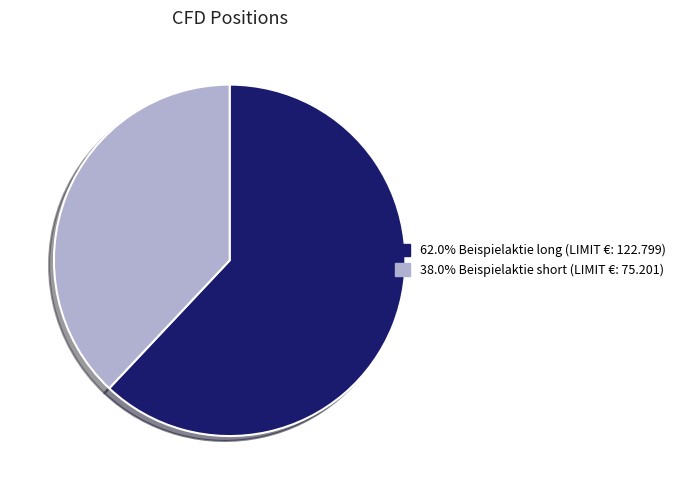

Is there a majority slice in this chart?

Yes